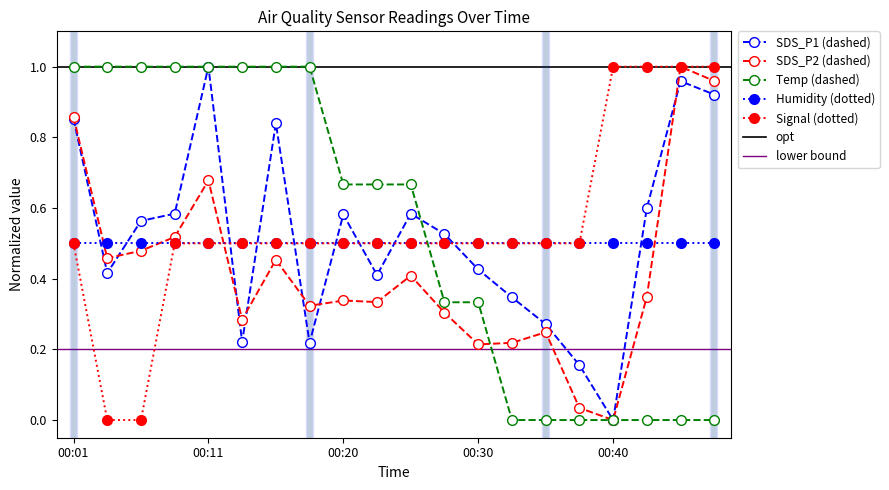

Is it true that SDS_P2 (dashed) equals 1.4 at 00:01?

False